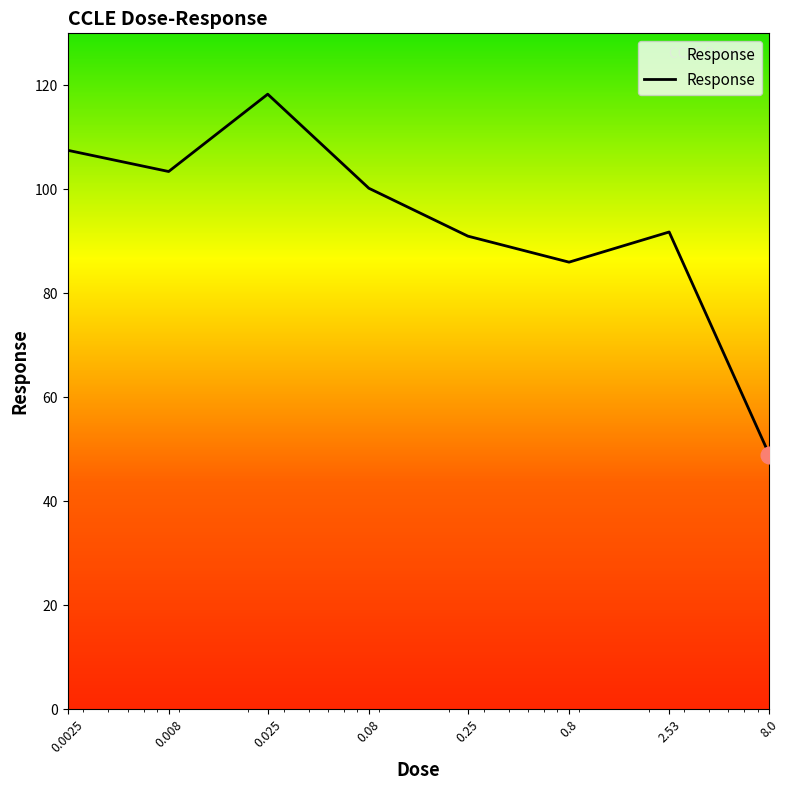

What is the smallest value displayed?

49.0